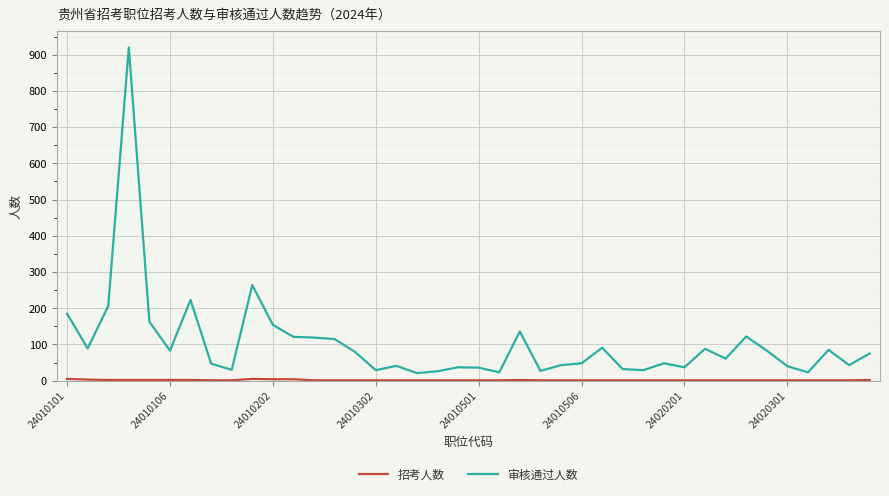

What is the maximum value shown in the chart?

920